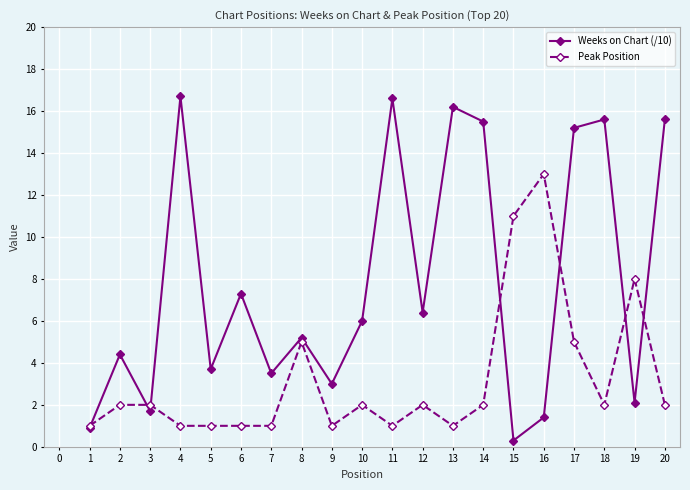

Which category has the lowest value across all series?

15